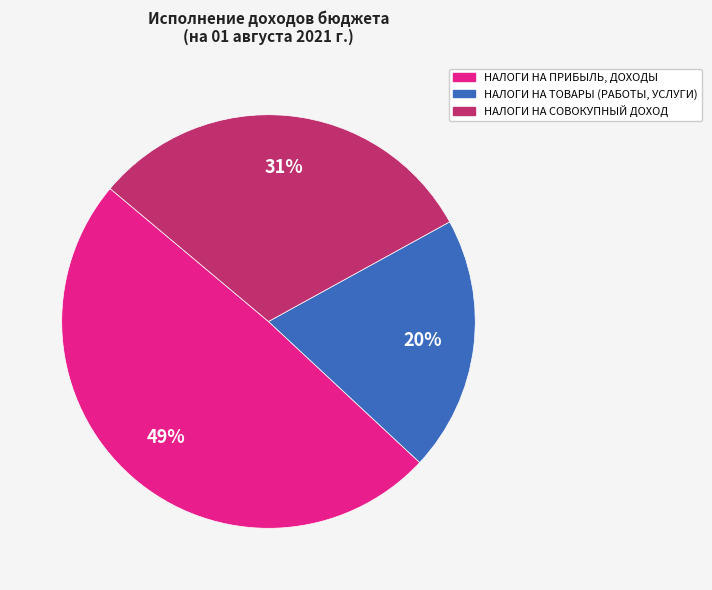

Which has a higher value, НАЛОГИ НА ТОВАРЫ (РАБОТЫ, УСЛУГИ) or НАЛОГИ НА СОВОКУПНЫЙ ДОХОД?

НАЛОГИ НА СОВОКУПНЫЙ ДОХОД